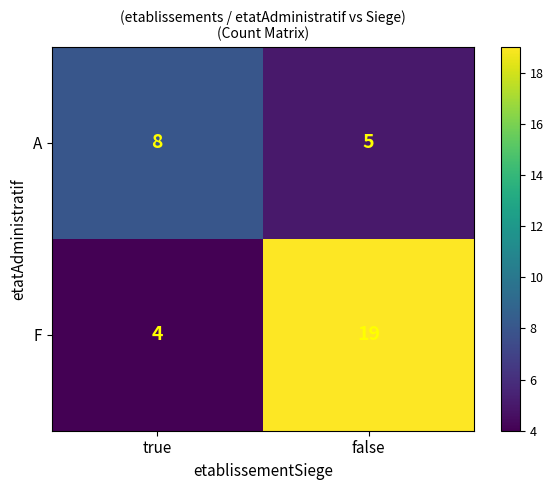

What is the greatest value displayed?

19